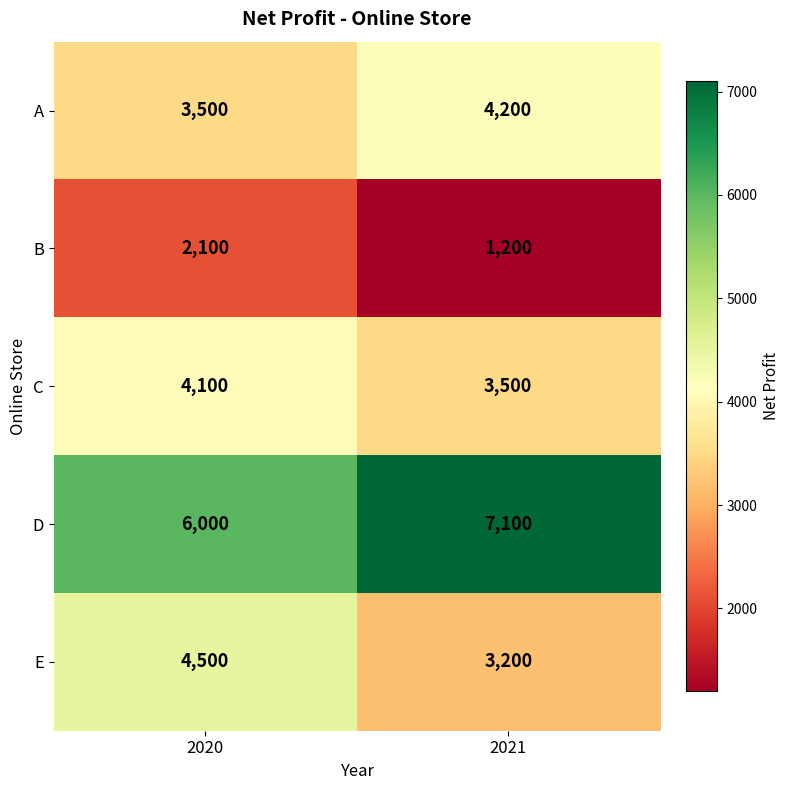

What is the total value across all series at 2021?

19200